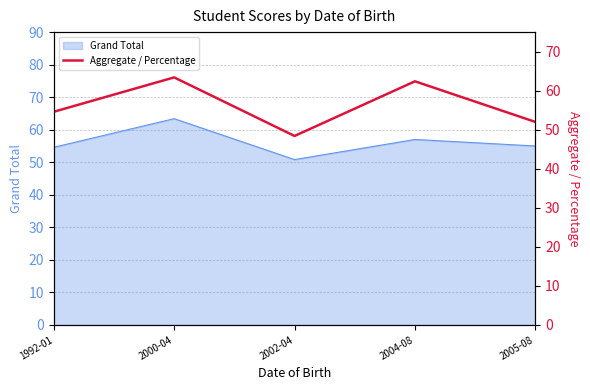

True or false: there are more than 1 points higher than both neighbors.

True